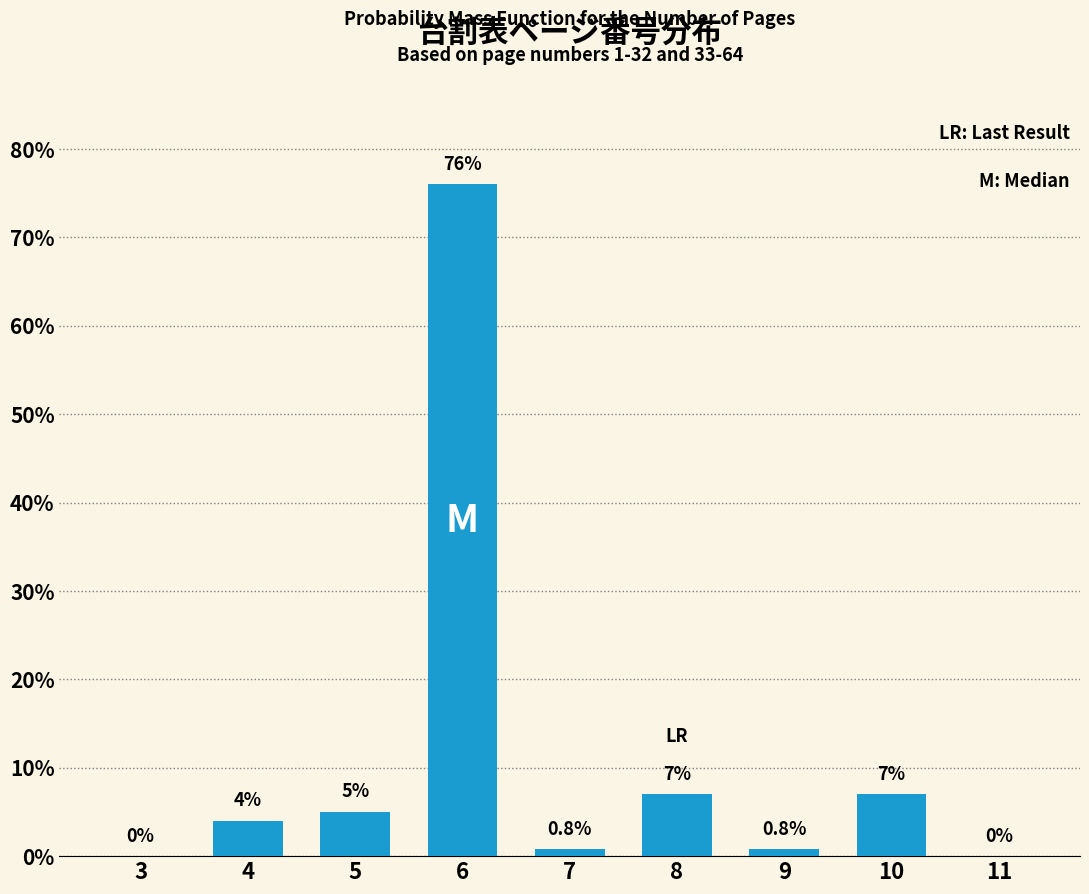

Reading right to left, what are all the values shown in this chart?

11=0.0	10=7.0	9=0.8	8=7.0	7=0.8	6=76.0	5=5.0	4=4.0	3=0.0